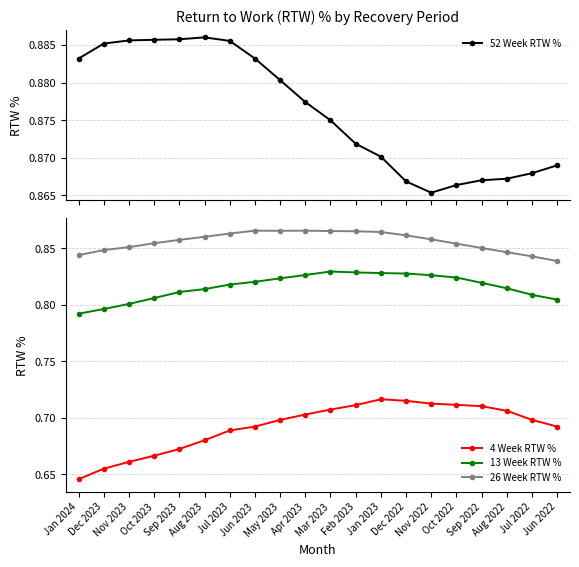

What is the minimum value for 13 Week RTW %?

0.8